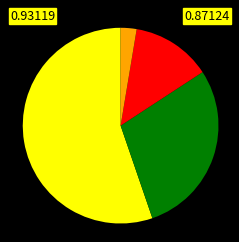

Does any single category account for the majority?

Yes